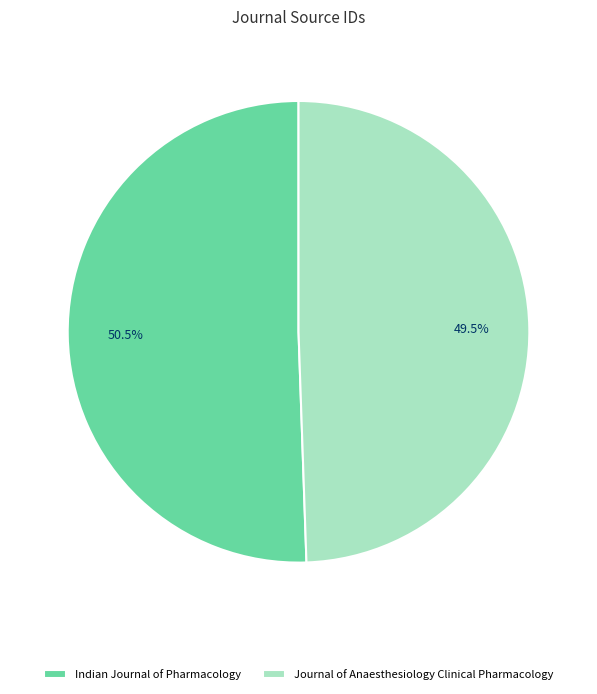

True or false: Journal of Anaesthesiology Clinical Pharmacology accounts for 44% of the total.

False